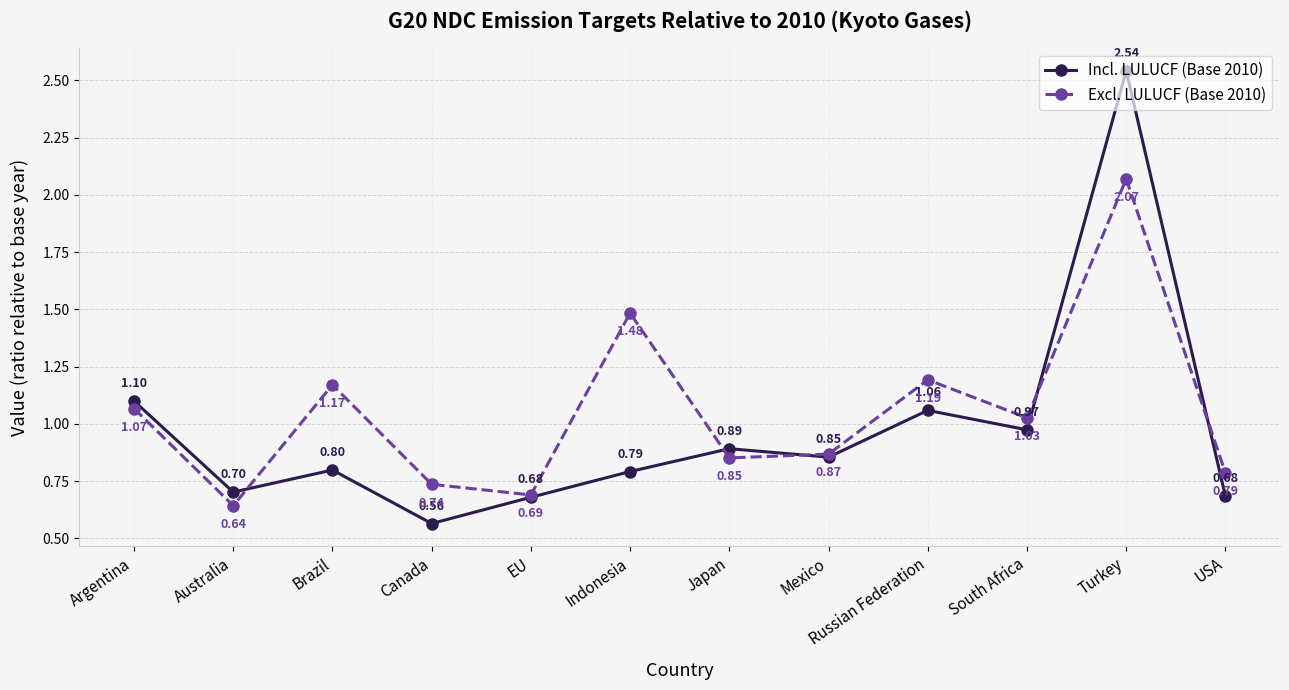

What is the difference between the Incl. LULUCF (Base 2010) values at EU and Turkey?

1.9